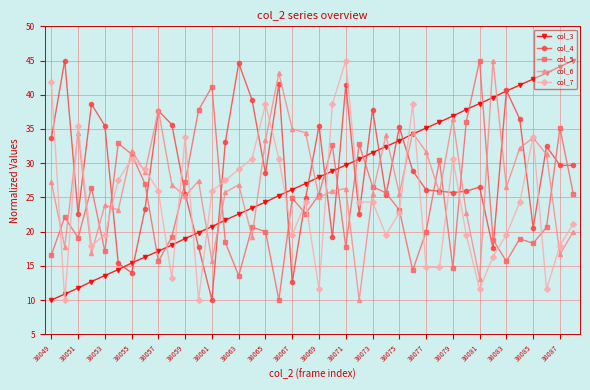

True or false: col_3 and col_5 intersect in this chart.

True